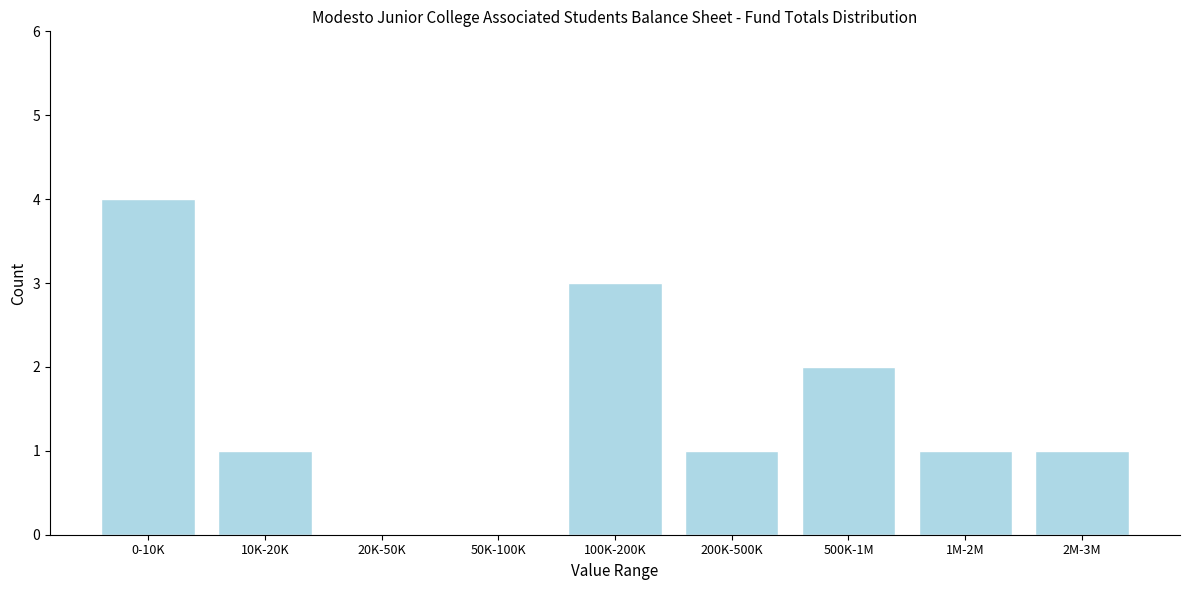

Reading left to right, transcribe all the data shown in this chart.

0-10K=4	10K-20K=1	20K-50K=0	50K-100K=0	100K-200K=3	200K-500K=1	500K-1M=2	1M-2M=1	2M-3M=1